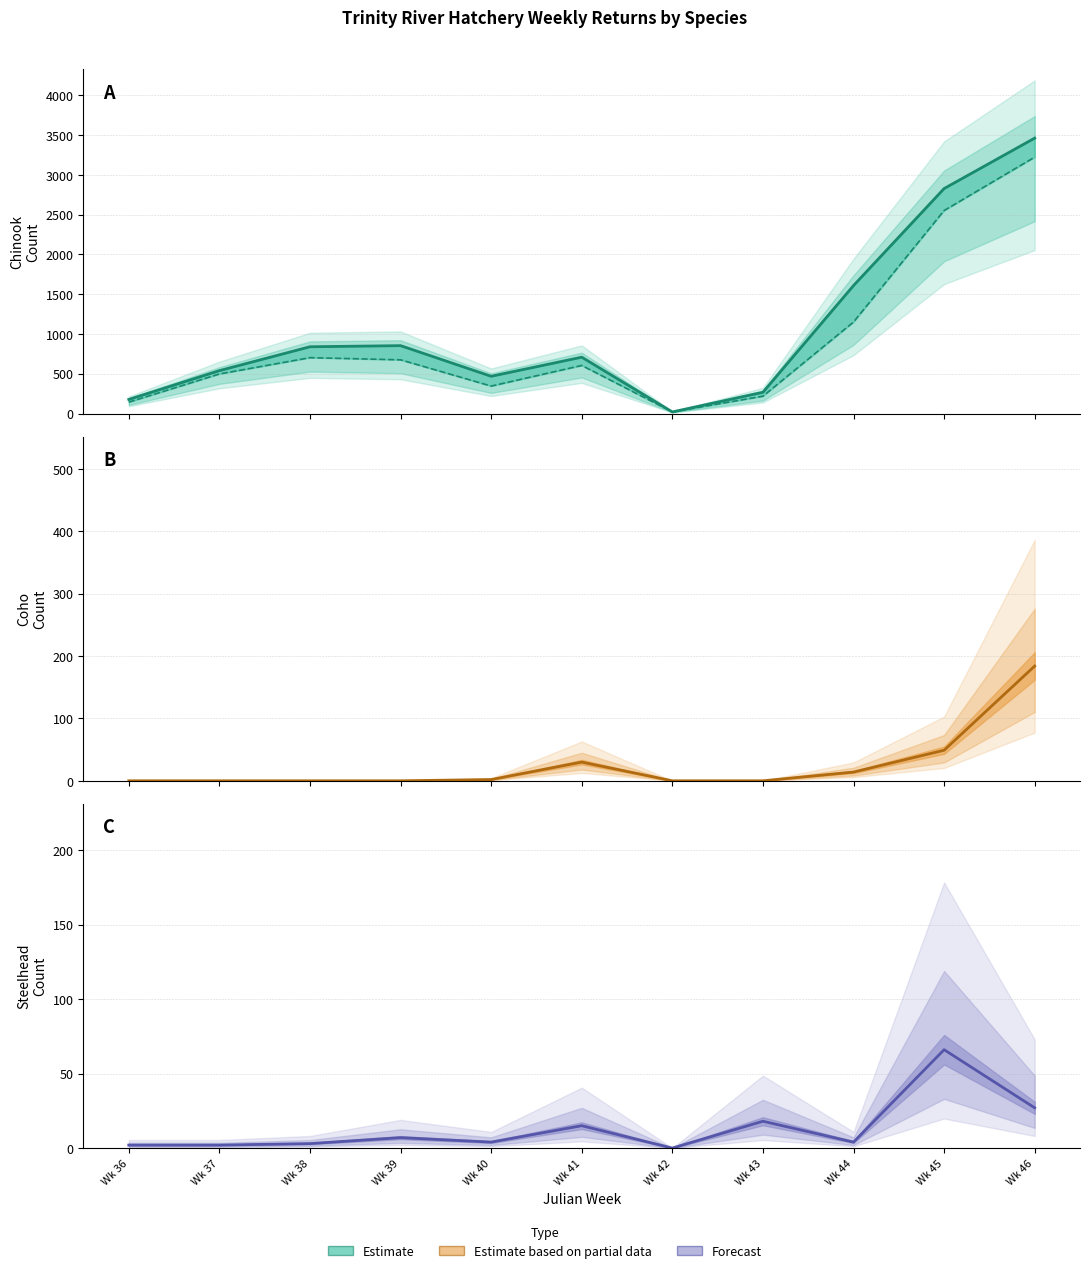

At which category is the sum across all series the highest?

Wk 46